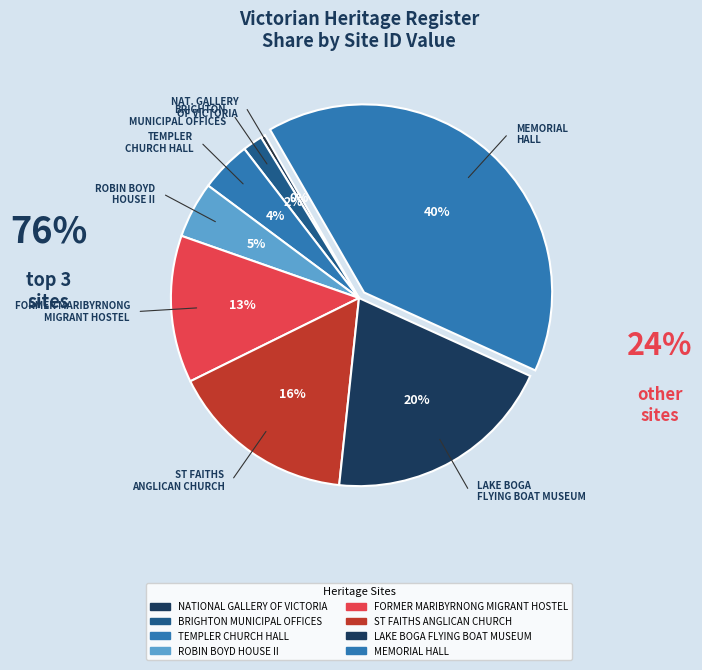

How many segments does this pie chart have?

8